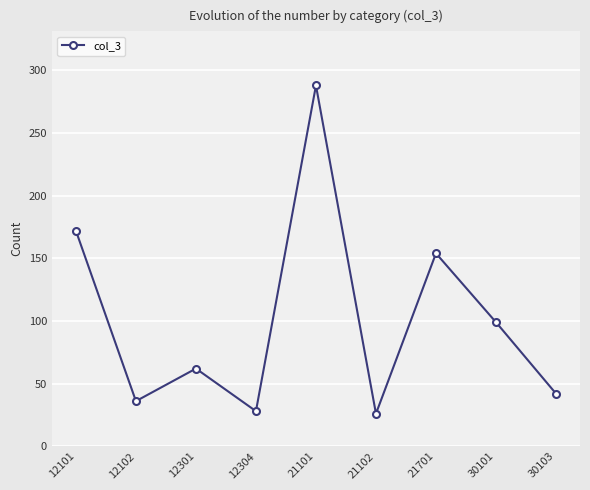

What is the greatest value displayed?

288